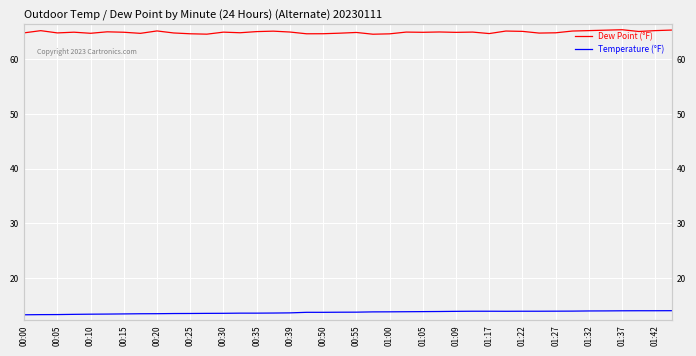

What is the sum of all Dew Point (°F) values?

2597.1